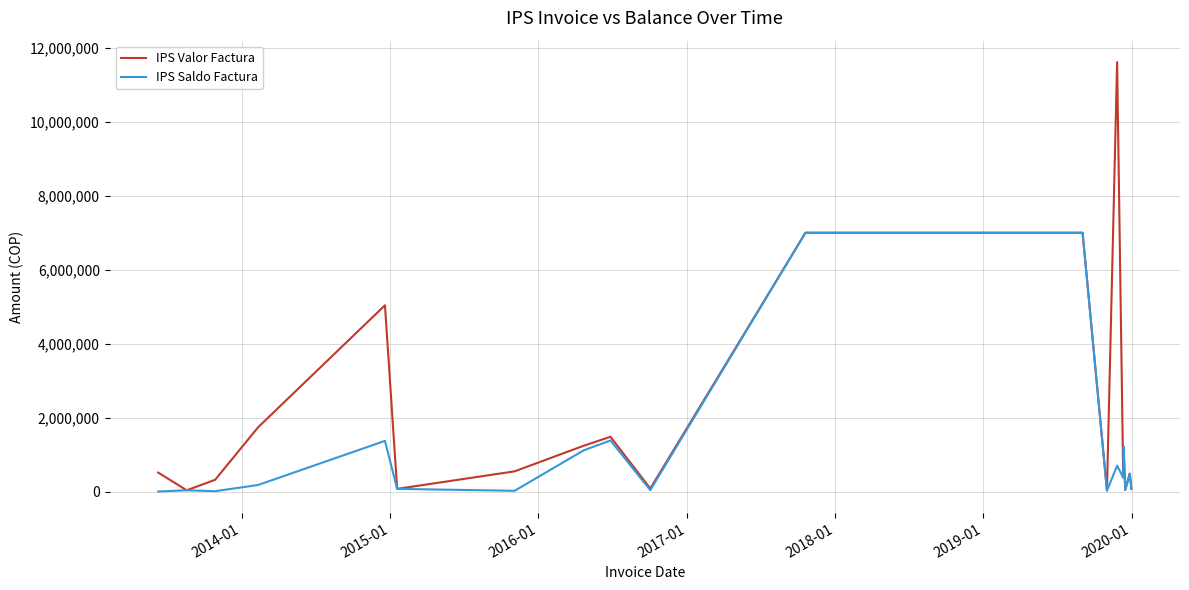

Which series has the largest range (max minus min)?

IPS Valor Factura